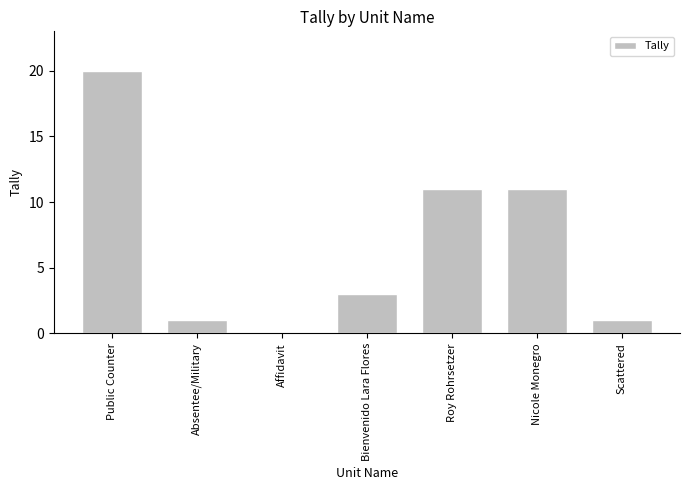

What is the average value?

7